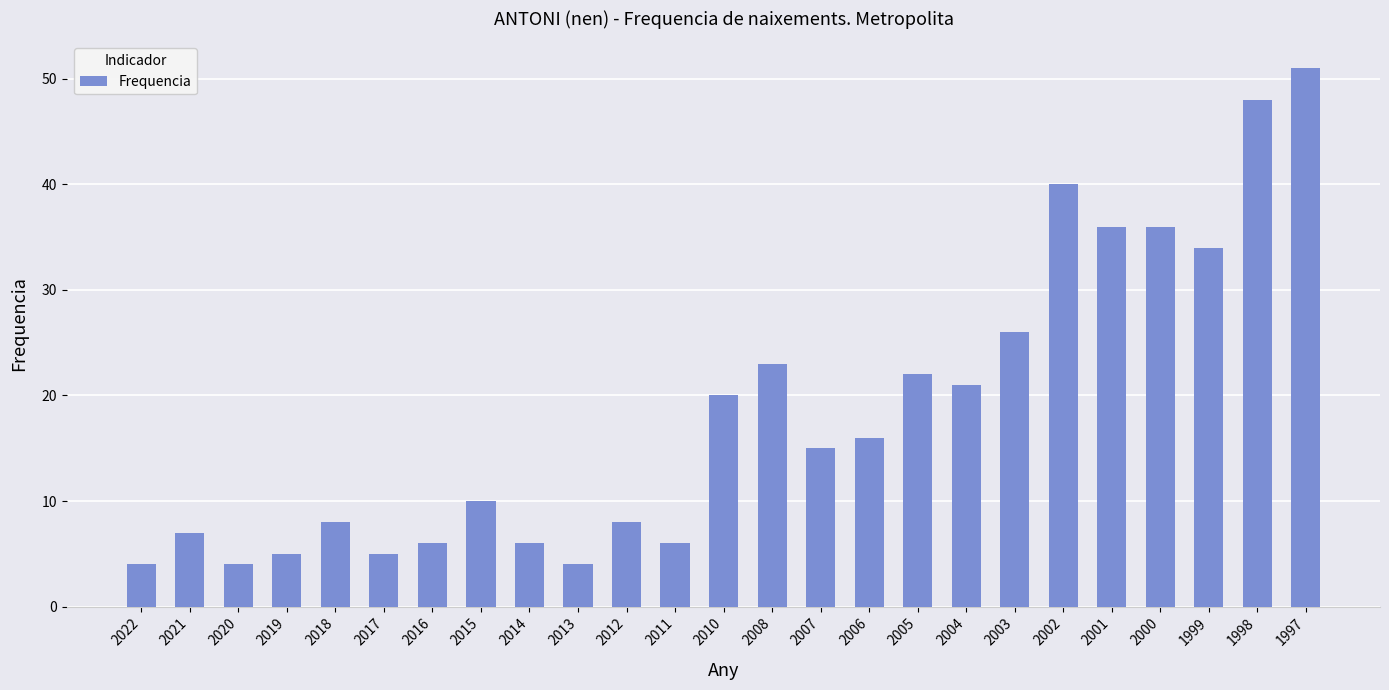

True or false: the data shows 10 at 1998.

False